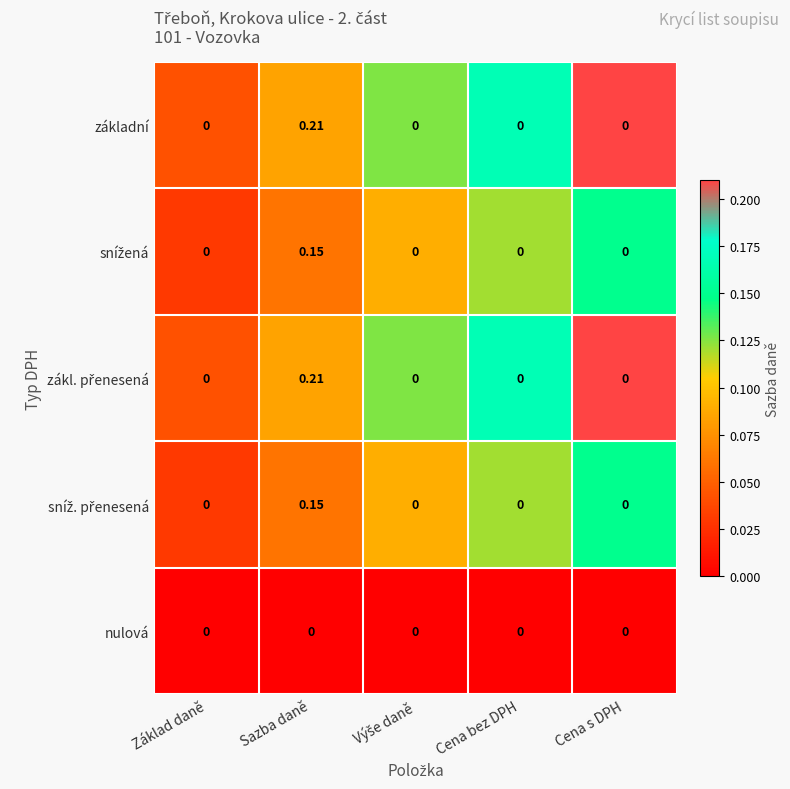

Count the number of data series in this chart.

5